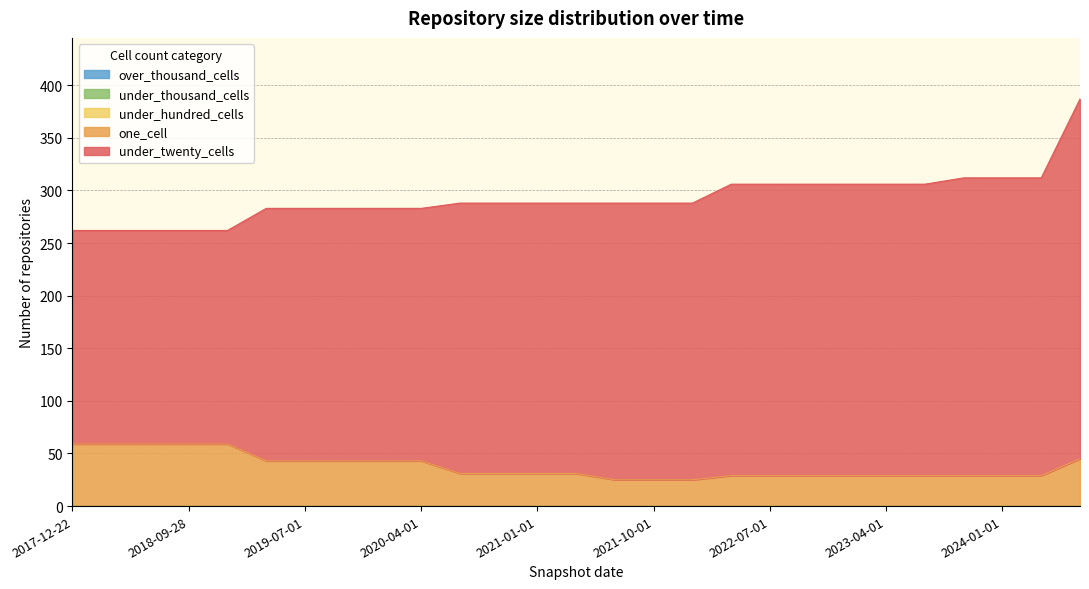

Reading left to right, list all the values displayed in this chart.

under_twenty_cells: 2017-12-22=203	2018-04-09=203	2018-07-11=203	2018-09-28=203	2019-01-01=203	2019-04-06=240	2019-07-01=240	2019-10-09=240	2020-01-01=240	2020-04-01=240	2020-07-01=257	2020-10-01=257	2021-01-01=257	2021-04-01=257	2021-07-01=263	2021-10-01=263	2022-01-01=263	2022-04-01=277	2022-07-01=277	2022-10-01=277	2023-01-01=277	2023-04-01=277	2023-07-01=277	2023-10-01=283	2024-01-01=283	2024-04-01=283	2024-07-01=342
one_cell: 2017-12-22=59	2018-04-09=59	2018-07-11=59	2018-09-28=59	2019-01-01=59	2019-04-06=43	2019-07-01=43	2019-10-09=43	2020-01-01=43	2020-04-01=43	2020-07-01=31	2020-10-01=31	2021-01-01=31	2021-04-01=31	2021-07-01=25	2021-10-01=25	2022-01-01=25	2022-04-01=29	2022-07-01=29	2022-10-01=29	2023-01-01=29	2023-04-01=29	2023-07-01=29	2023-10-01=29	2024-01-01=29	2024-04-01=29	2024-07-01=45
under_hundred_cells: 2017-12-22=0	2018-04-09=0	2018-07-11=0	2018-09-28=0	2019-01-01=0	2019-04-06=0	2019-07-01=0	2019-10-09=0	2020-01-01=0	2020-04-01=0	2020-07-01=0	2020-10-01=0	2021-01-01=0	2021-04-01=0	2021-07-01=0	2021-10-01=0	2022-01-01=0	2022-04-01=0	2022-07-01=0	2022-10-01=0	2023-01-01=0	2023-04-01=0	2023-07-01=0	2023-10-01=0	2024-01-01=0	2024-04-01=0	2024-07-01=0
under_thousand_cells: 2017-12-22=0	2018-04-09=0	2018-07-11=0	2018-09-28=0	2019-01-01=0	2019-04-06=0	2019-07-01=0	2019-10-09=0	2020-01-01=0	2020-04-01=0	2020-07-01=0	2020-10-01=0	2021-01-01=0	2021-04-01=0	2021-07-01=0	2021-10-01=0	2022-01-01=0	2022-04-01=0	2022-07-01=0	2022-10-01=0	2023-01-01=0	2023-04-01=0	2023-07-01=0	2023-10-01=0	2024-01-01=0	2024-04-01=0	2024-07-01=0
over_thousand_cells: 2017-12-22=0	2018-04-09=0	2018-07-11=0	2018-09-28=0	2019-01-01=0	2019-04-06=0	2019-07-01=0	2019-10-09=0	2020-01-01=0	2020-04-01=0	2020-07-01=0	2020-10-01=0	2021-01-01=0	2021-04-01=0	2021-07-01=0	2021-10-01=0	2022-01-01=0	2022-04-01=0	2022-07-01=0	2022-10-01=0	2023-01-01=0	2023-04-01=0	2023-07-01=0	2023-10-01=0	2024-01-01=0	2024-04-01=0	2024-07-01=0